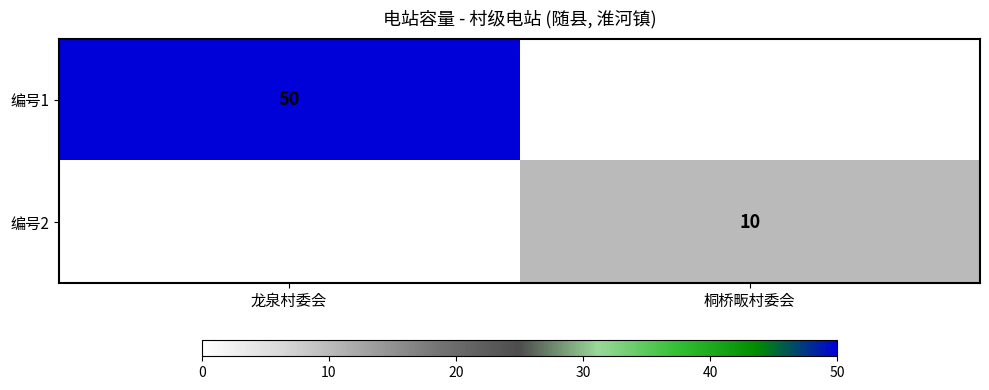

Is it true that 编号1 equals 74 at 龙泉村委会?

False